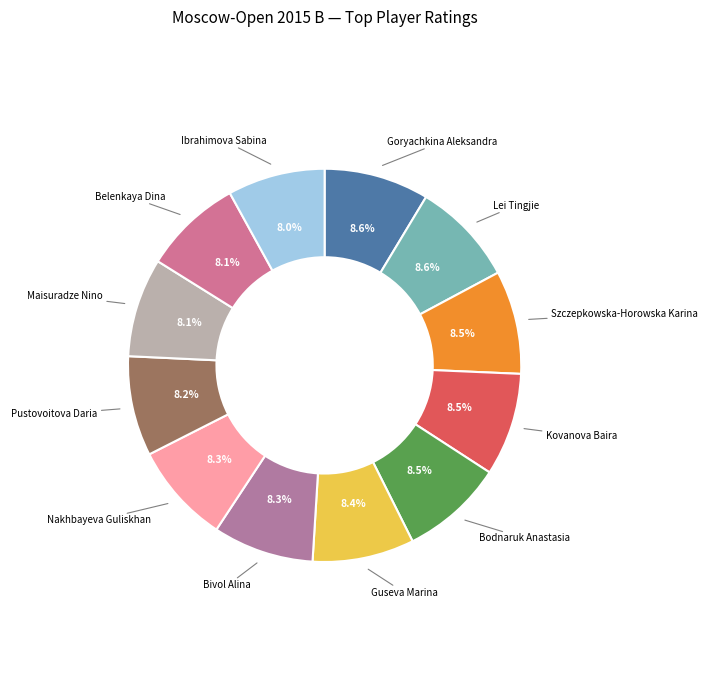

How many slices are in this pie chart?

12